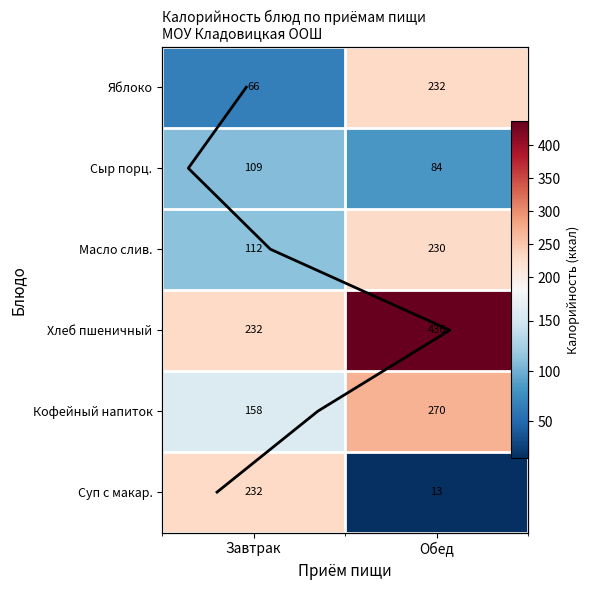

Is the value of Кофейный напиток at Завтрак greater than the value of Масло слив. at Обед?

No